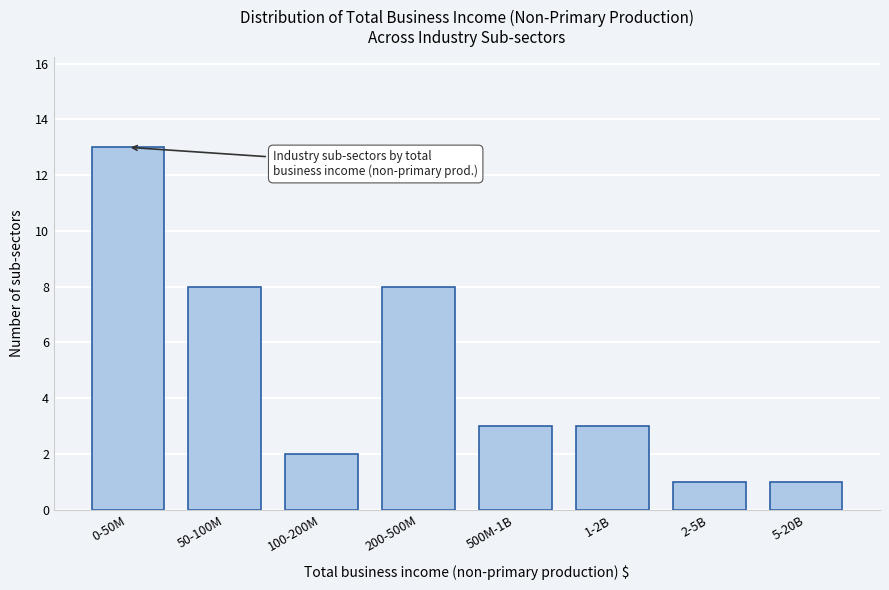

Reading right to left, transcribe all the data shown in this chart.

1	1	3	3	8	2	8	13